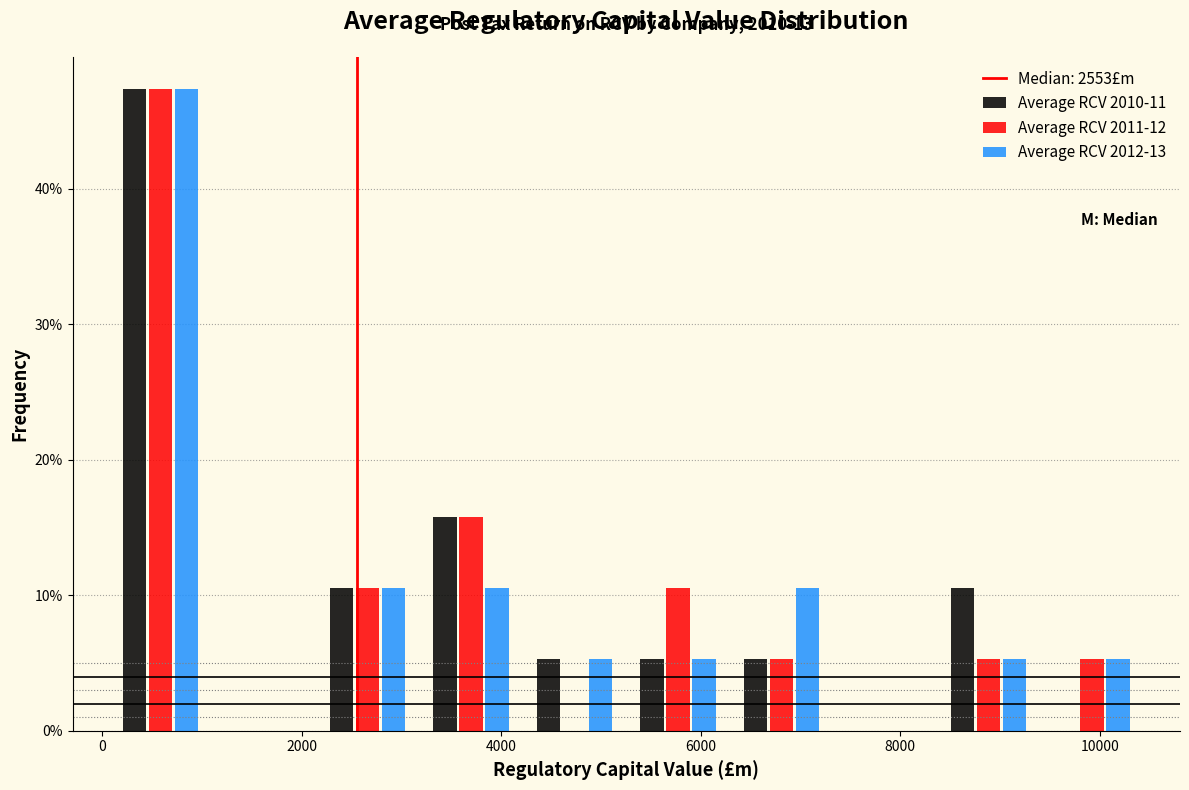

In the Average RCV 2011-12 series, which range on the x-axis has the tallest bar?

0 to 1200